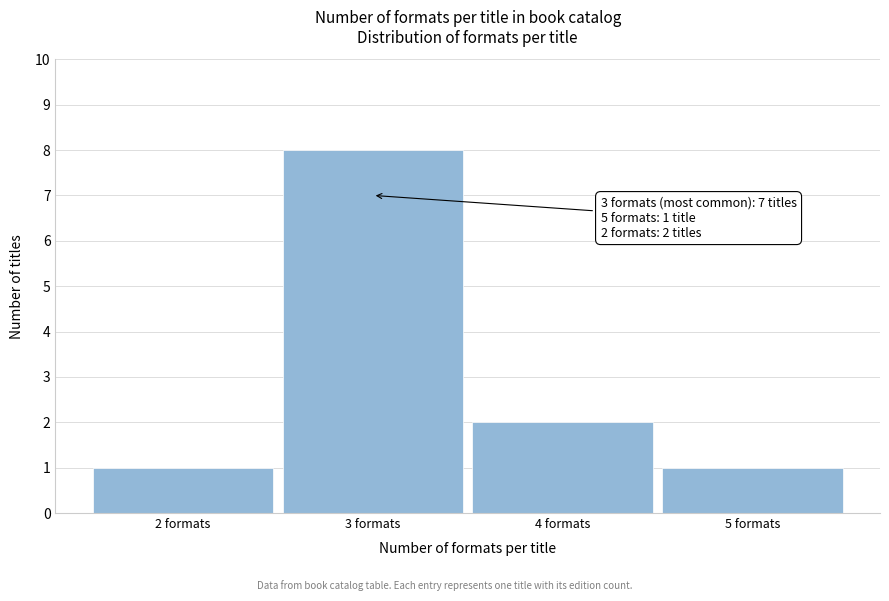

Reading right to left, transcribe all the data shown in this chart.

5 formats=1	4 formats=2	3 formats=8	2 formats=1